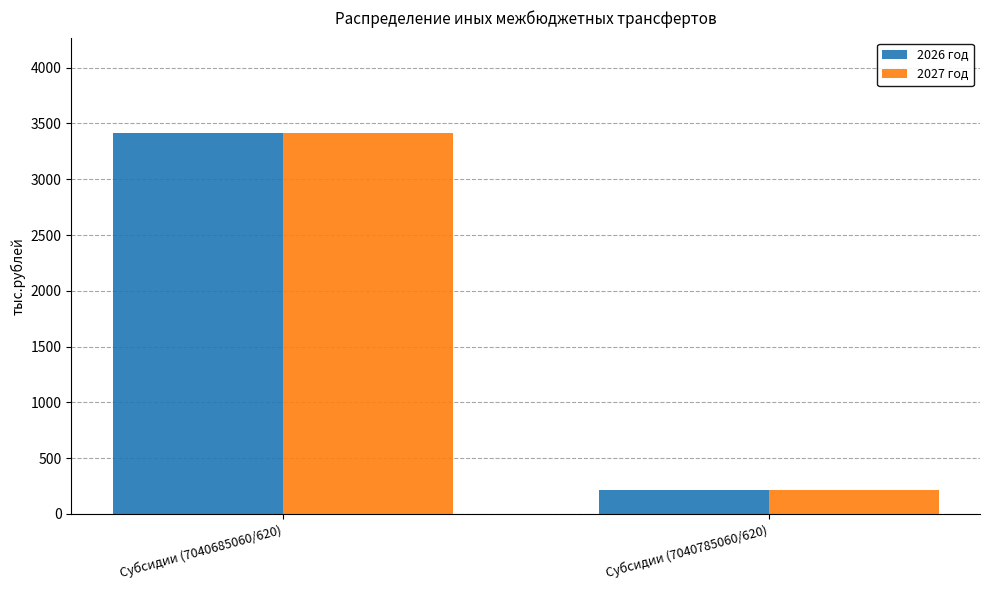

What is the total value across all series at Субсидии (7040685060/620)?

6831.4